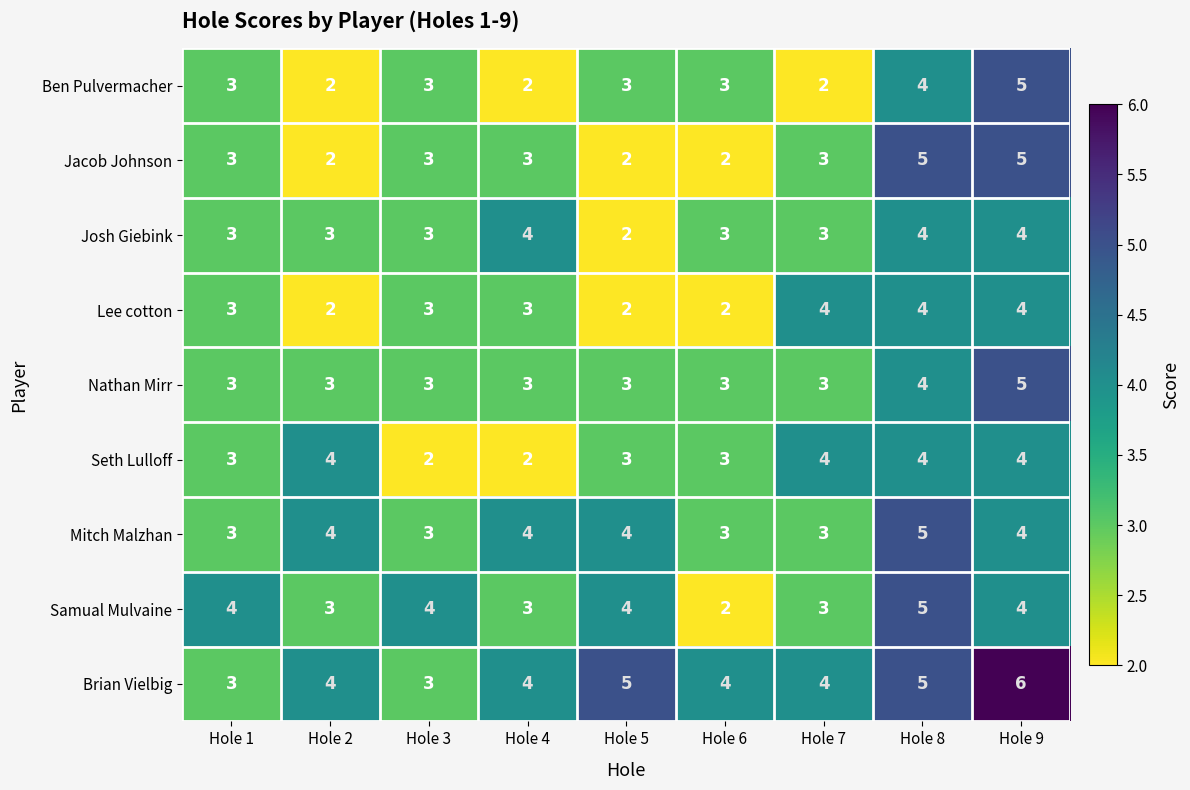

What is the difference between the maximum and minimum values in the Ben Pulvermacher series?

3